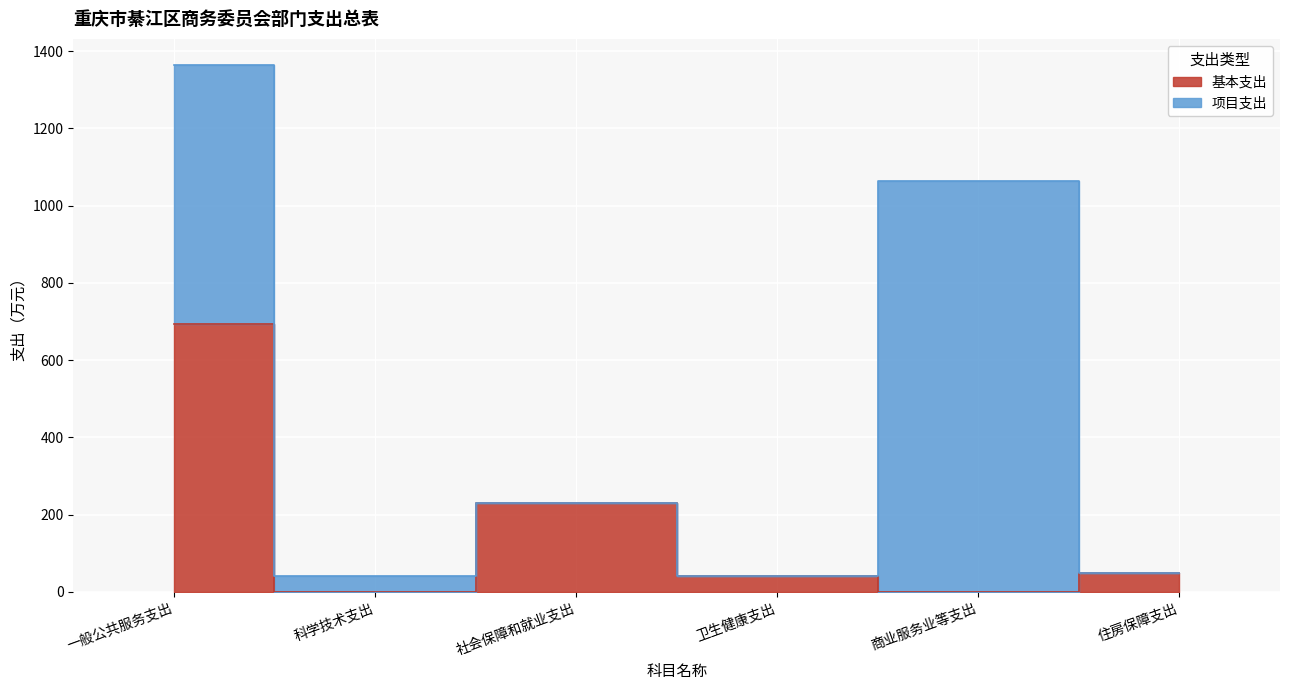

Rank the categories by value from lowest to highest.

科学技术支出, 商业服务业等支出, 卫生健康支出, 住房保障支出, 社会保障和就业支出, 一般公共服务支出